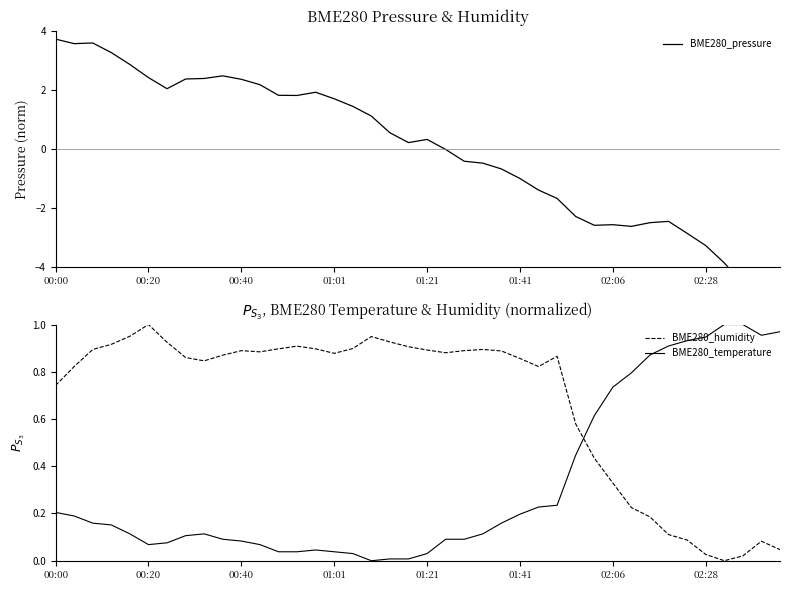

List the series in order of their overall mean, lowest first.

BME280_pressure, BME280_temperature, BME280_humidity